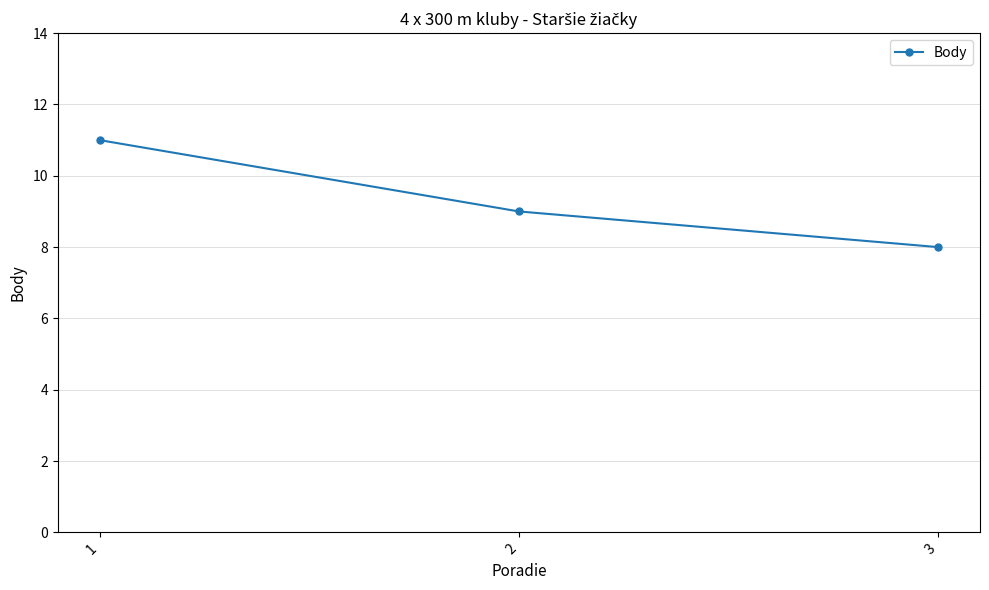

What is the sum of all values?

28